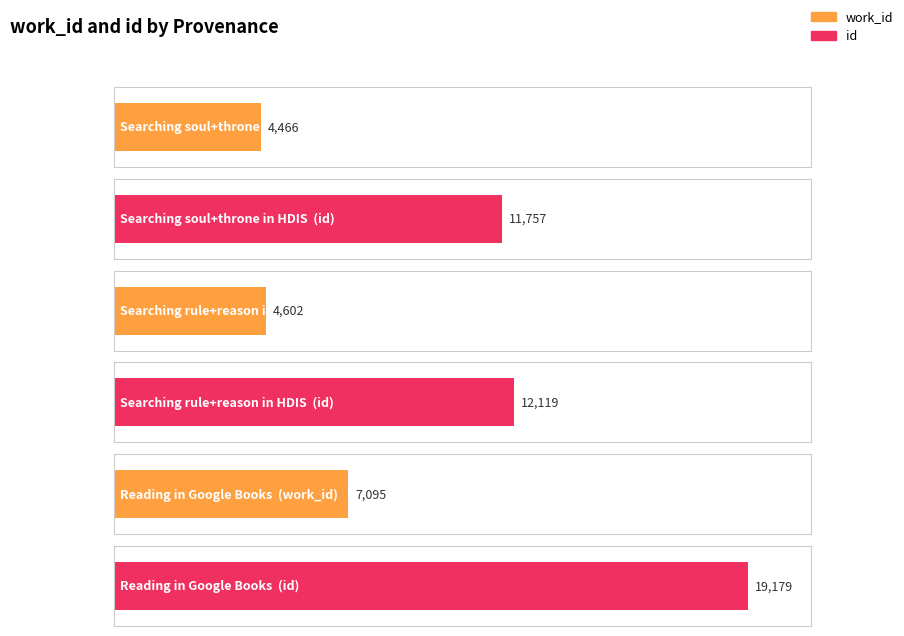

Rank the series by their average value, from lowest to highest.

work_id, id